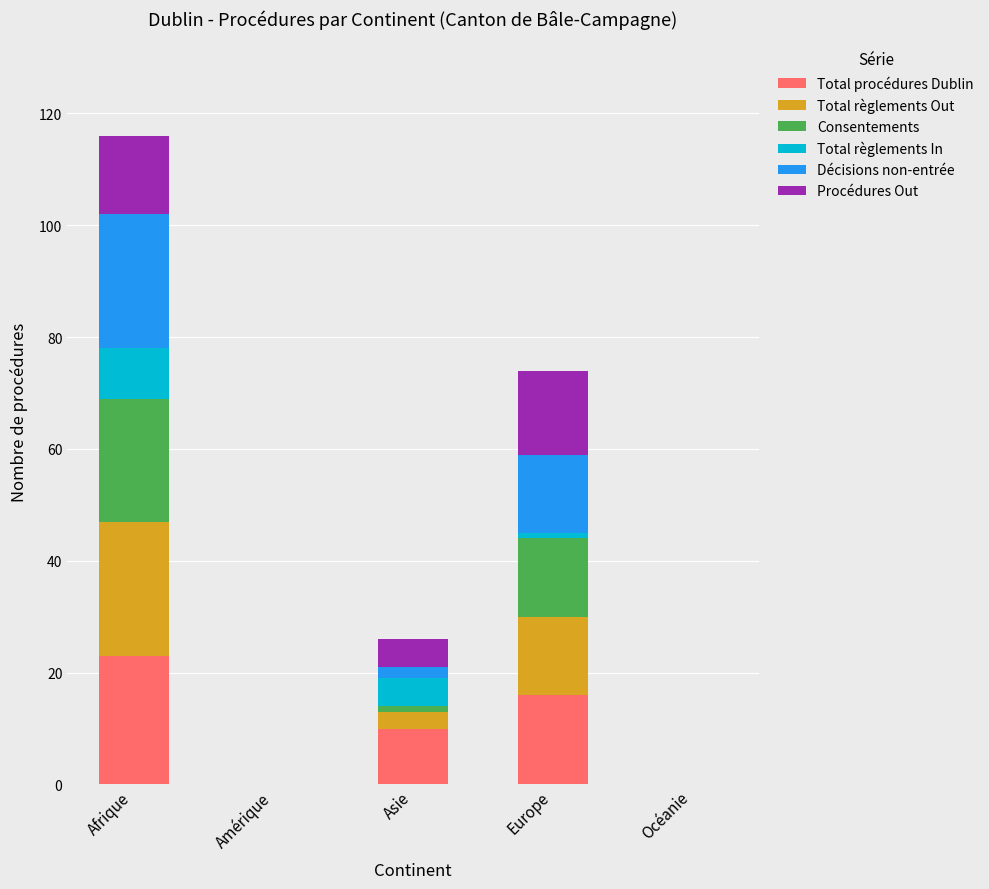

True or false: Total procédures Dublin has a value of 33 at Afrique.

False